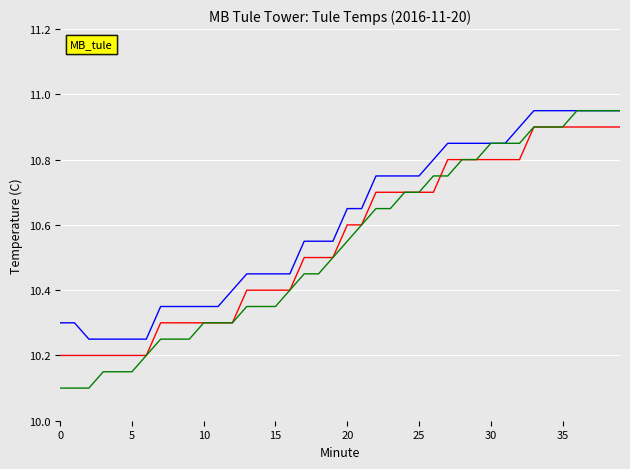

What is the smallest value displayed?

10.1